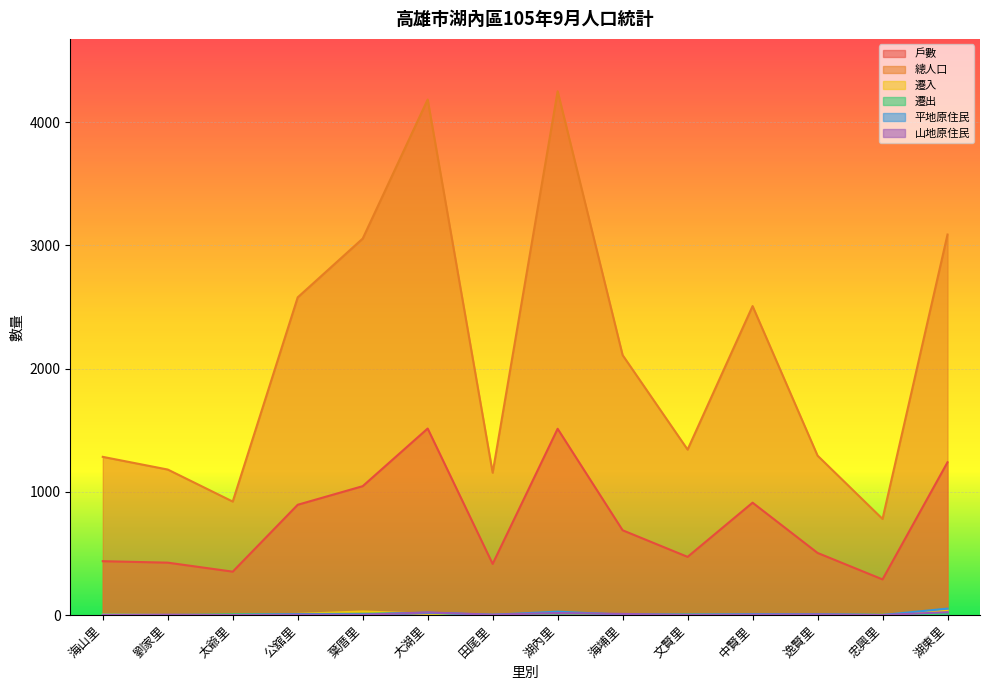

At which label does 戶數 reach its minimum?

忠興里